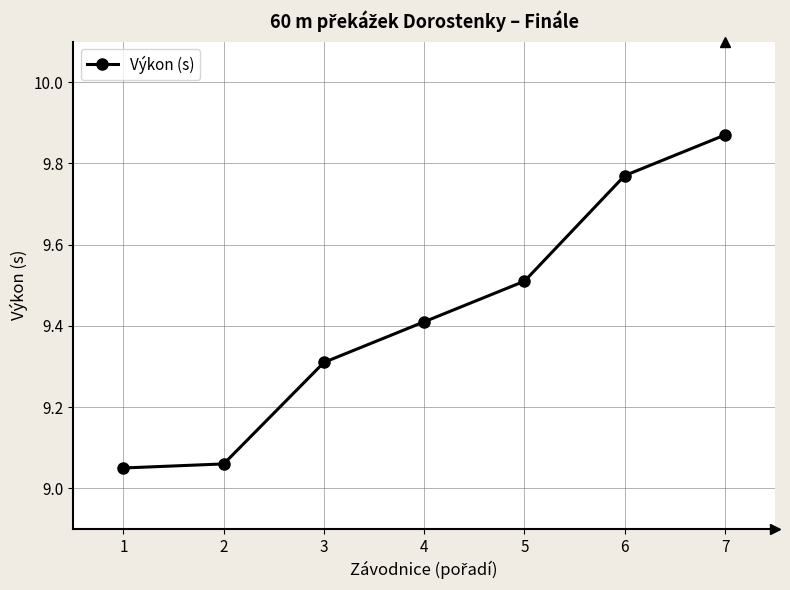

What is the change in value from 3 to 6?

+0.5